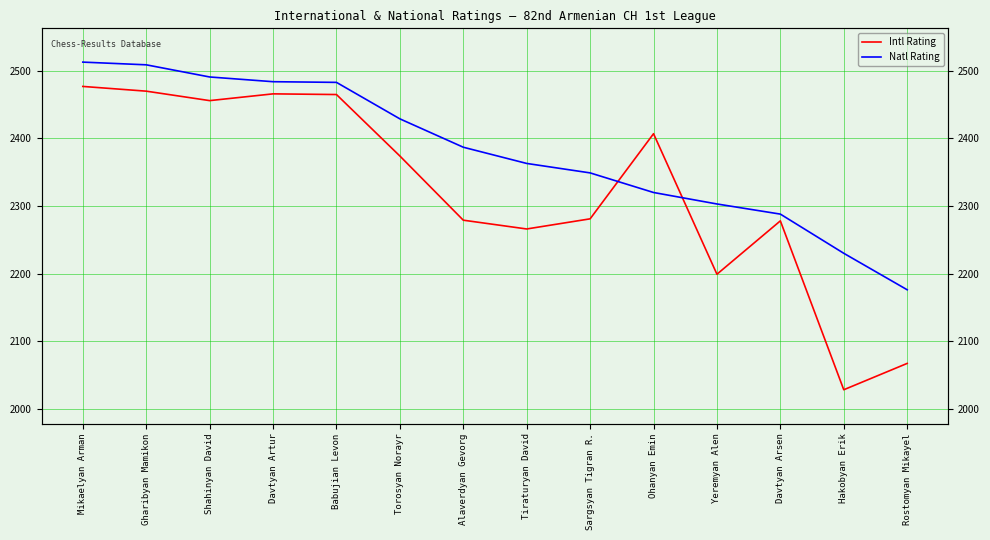

The Intl Rating series shows 2199 at Yeremyan Alen. True or false?

True